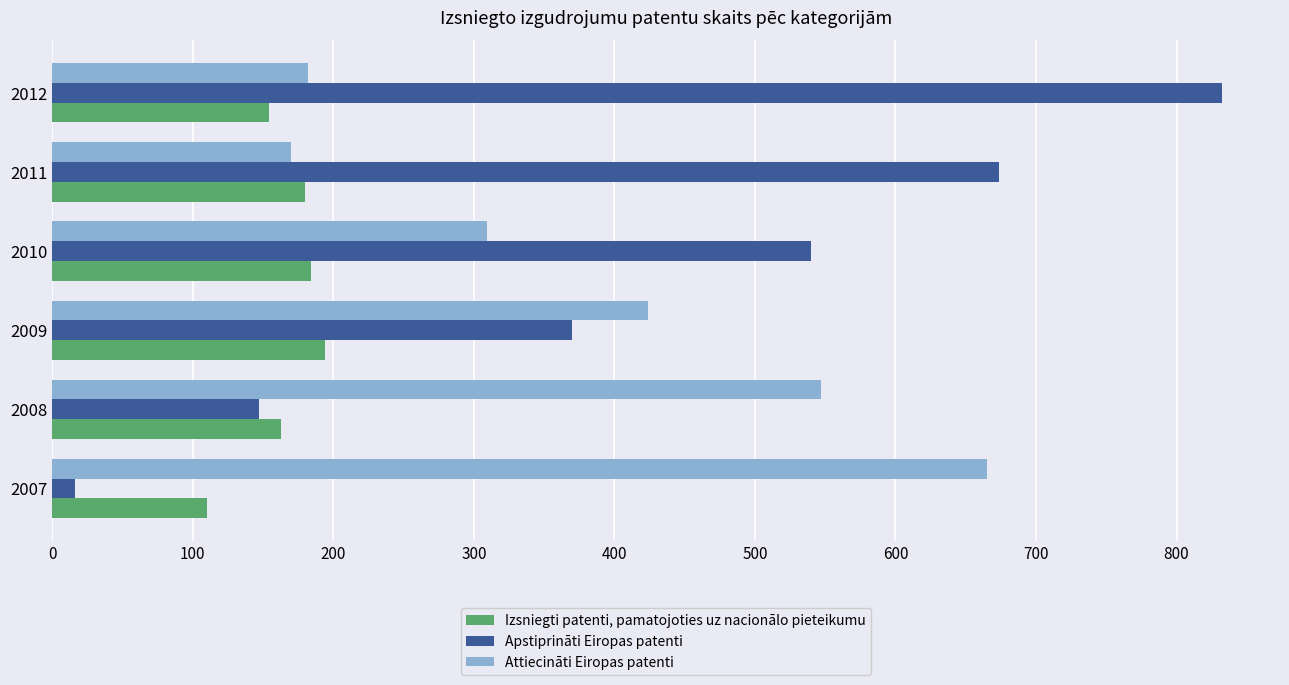

Which series has the largest range (max minus min)?

Apstiprināti Eiropas patenti